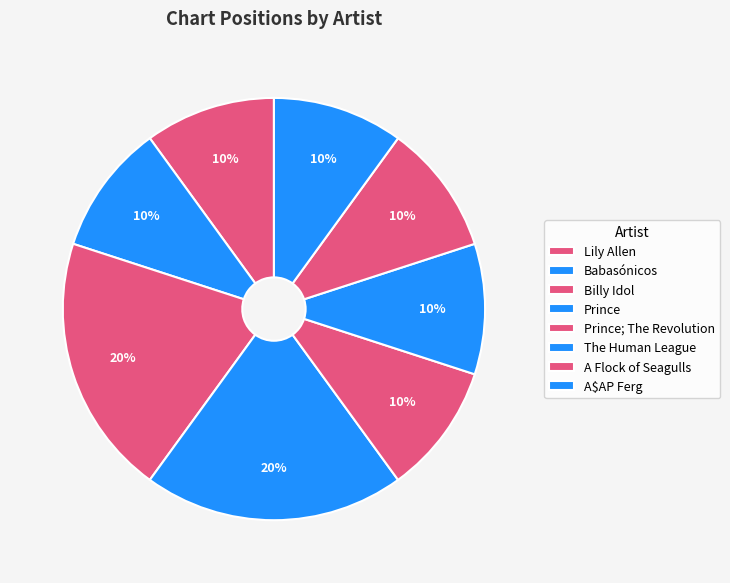

What is the smallest slice in the pie chart?

Lily Allen